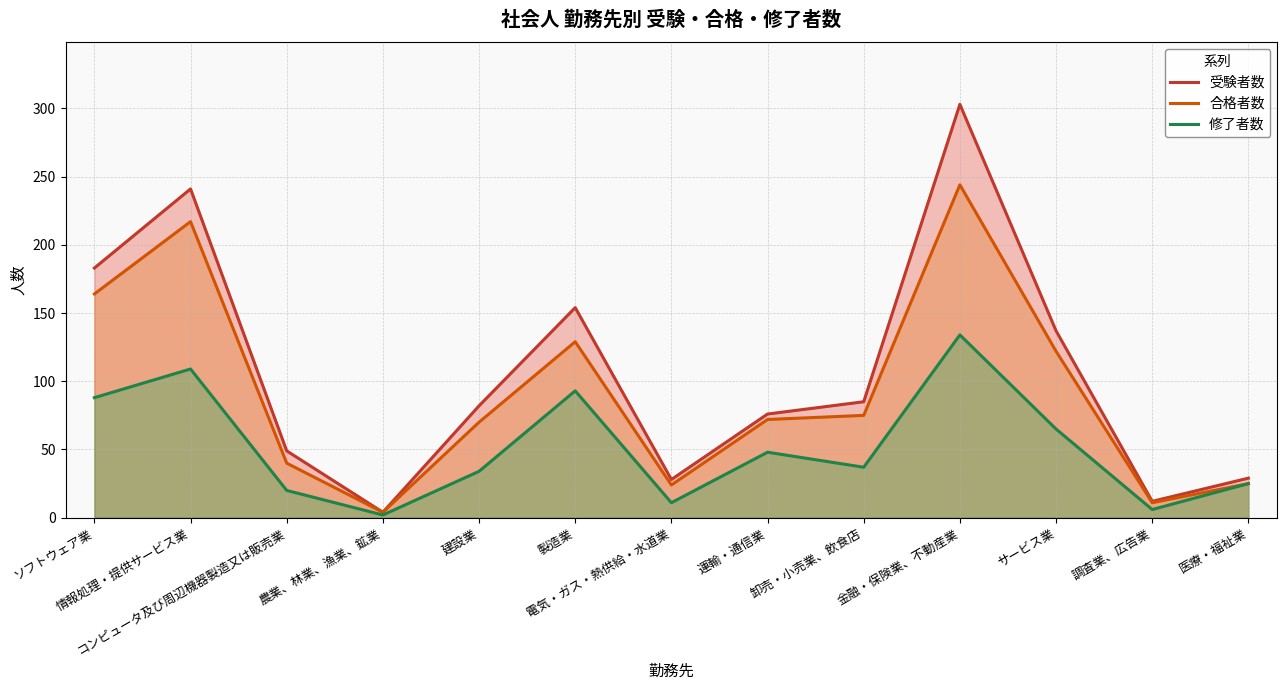

Reading right to left, what are all the values shown in this chart?

受験者数: 29	12	137	303	85	76	28	154	82	4	49	241	183
合格者数: 25	11	122	244	75	72	24	129	70	4	40	217	164
修了者数: 25	6	65	134	37	48	11	93	34	2	20	109	88